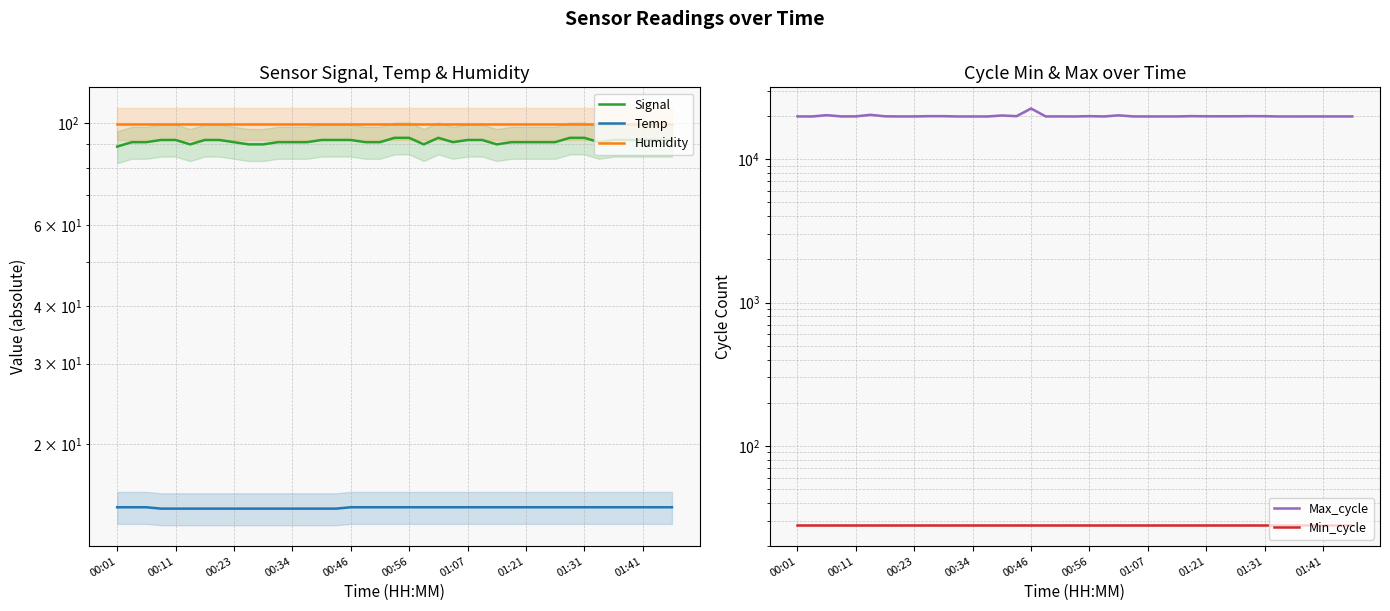

What is the highest value of the Humidity series?

99.9